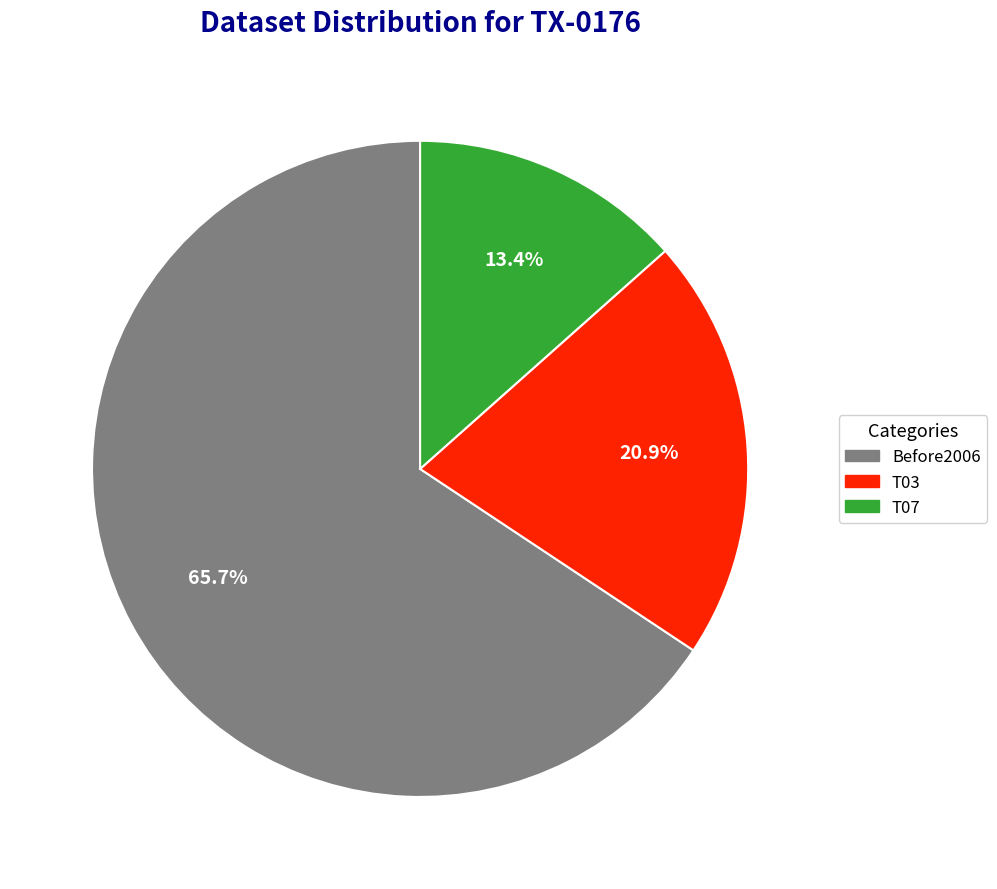

Is it true that T07 is 28% of the pie?

False